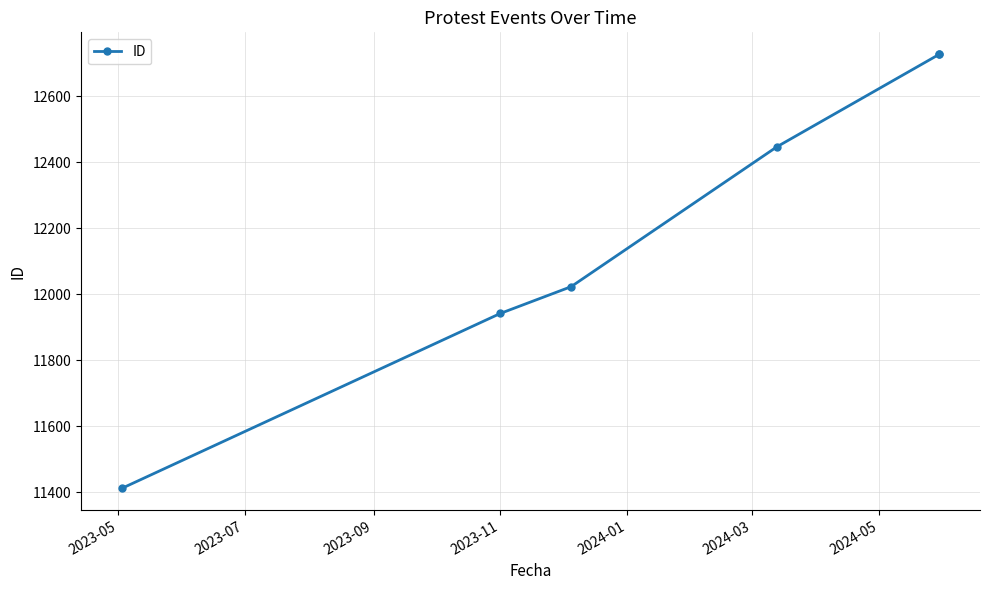

The chart shows a value of 20397 at 2023-11. True or false?

False